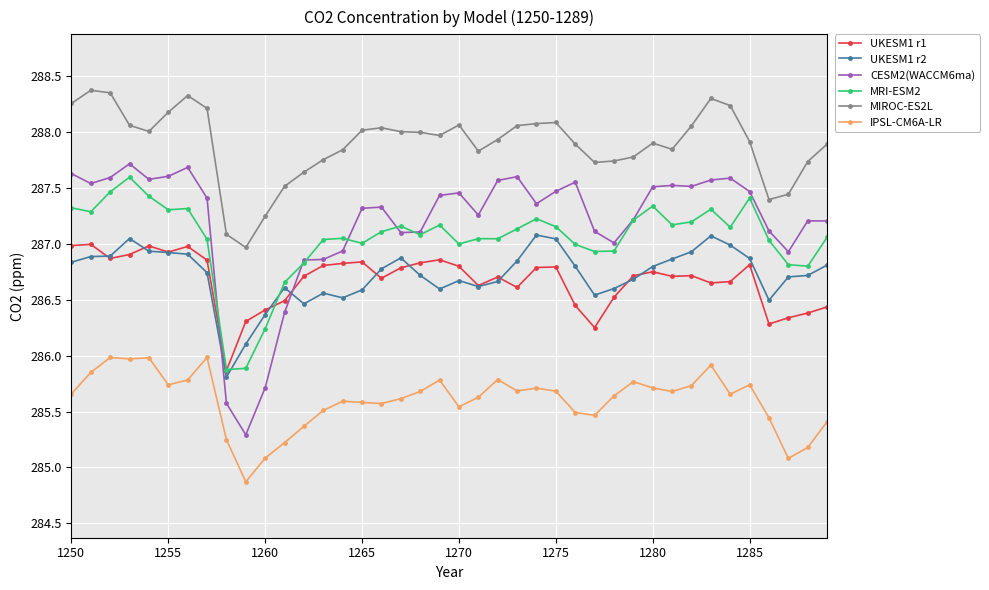

What is the minimum value for UKESM1 r1?

285.9